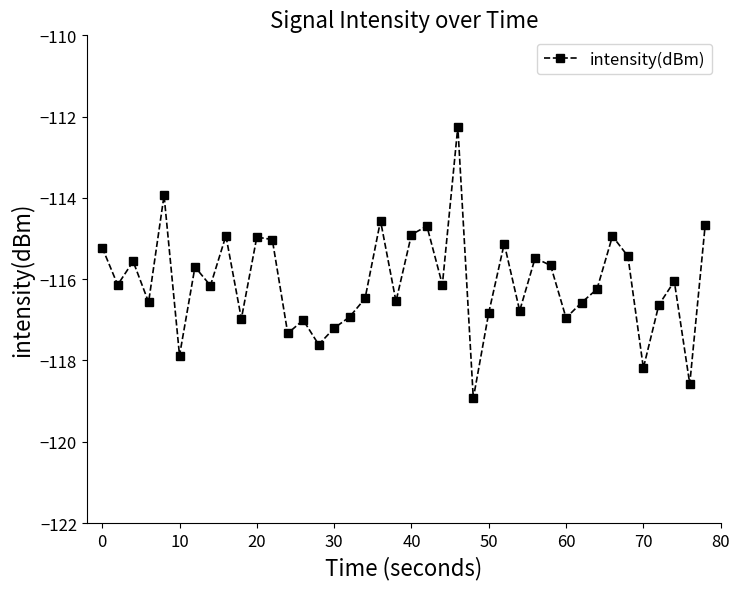

What is the average value?

-116.1